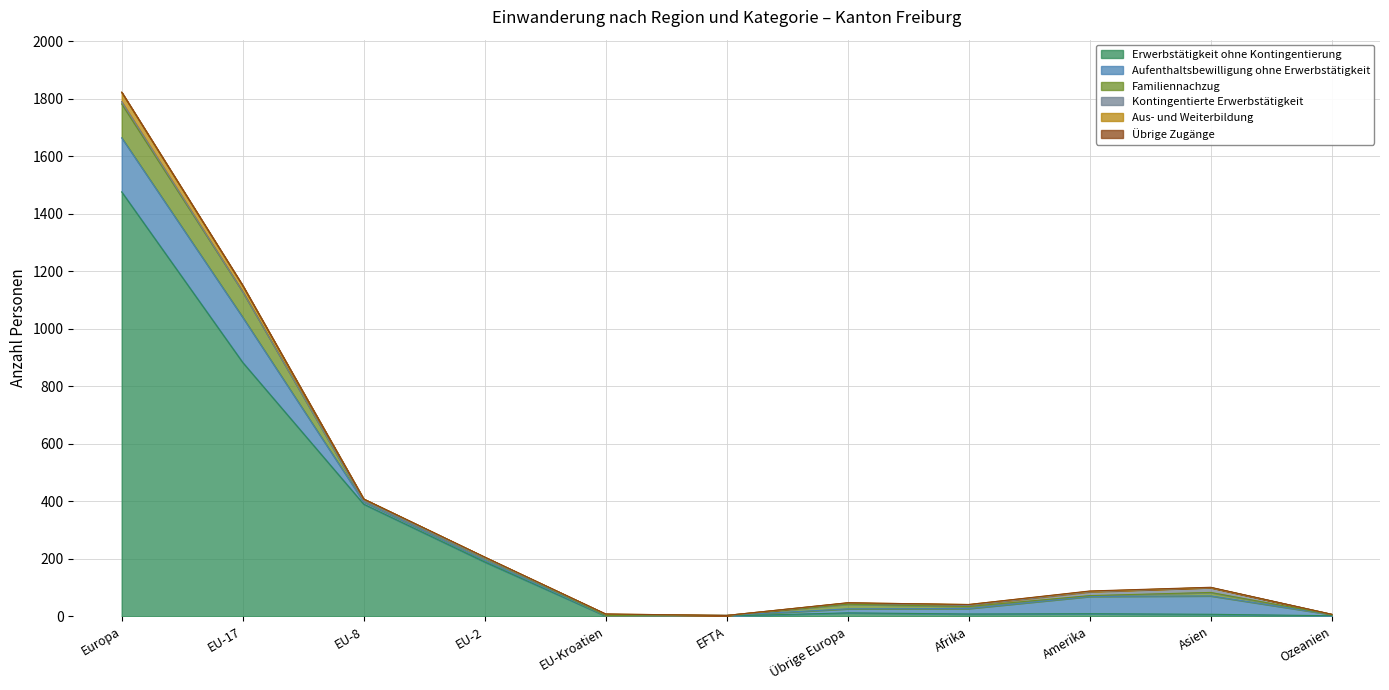

What is the average value of the Aufenthaltsbewilligung ohne Erwerbstätigkeit series?

48